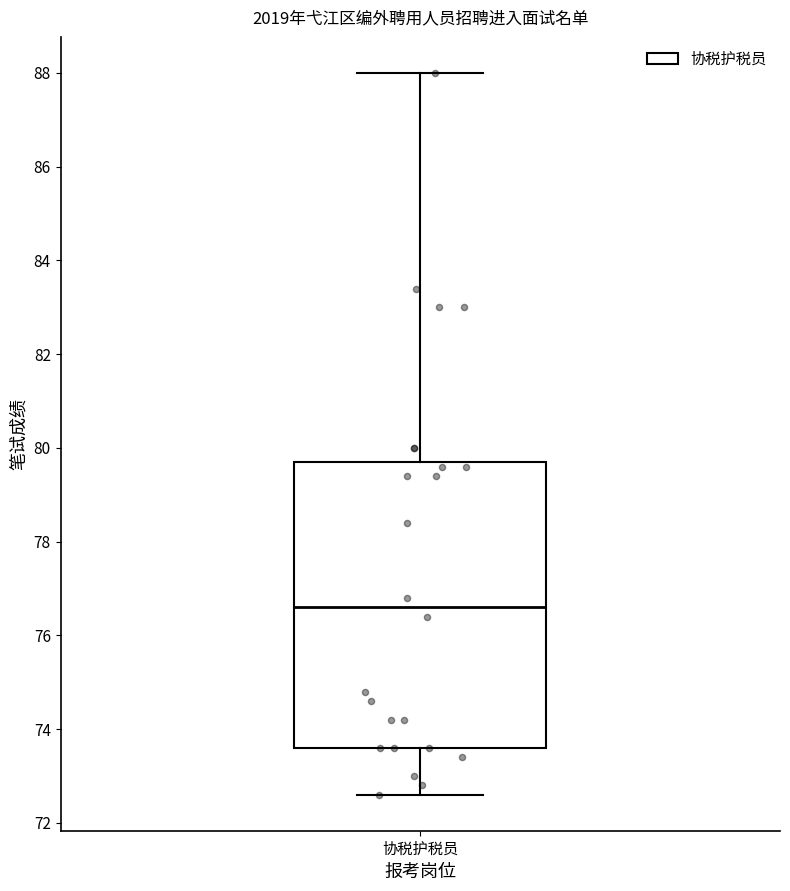

Transcribe this box plot: give where the median line is, the range the box spans, and where the two whiskers end, as read against the y-axis. The values are not printed on the chart, so give them approximately, as read against the axis.

median 76.6, box 73.6 to 79.8, whiskers 72.6 to 88.0